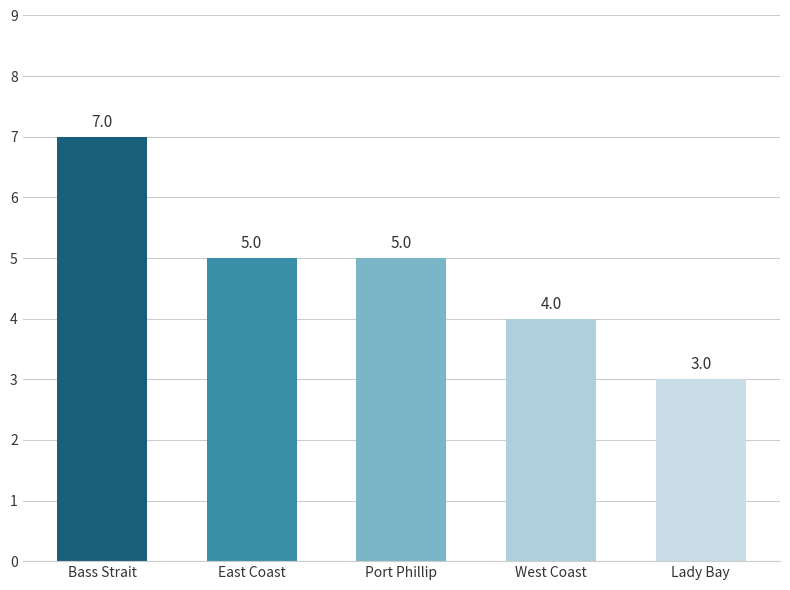

How many distinct data groups are displayed?

1